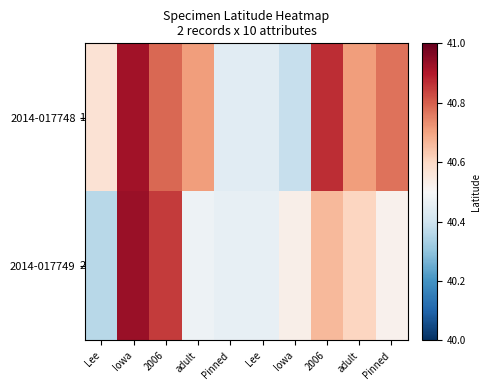

What is the sum of the 2014-017749 values at adult and Lee?

80.9